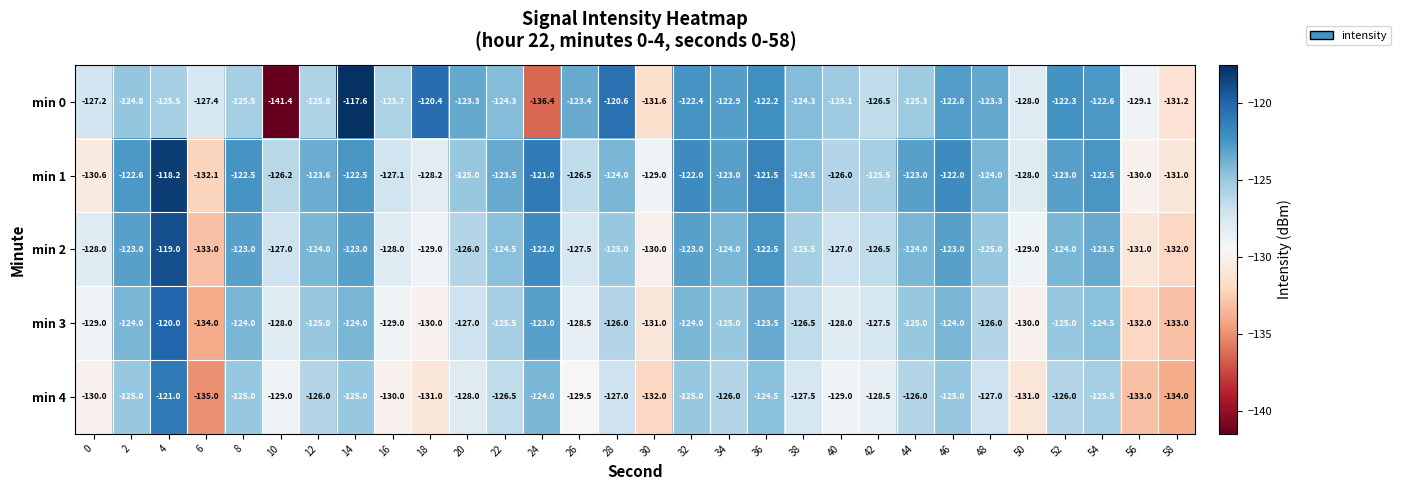

At which category is the sum across all series the highest?

4